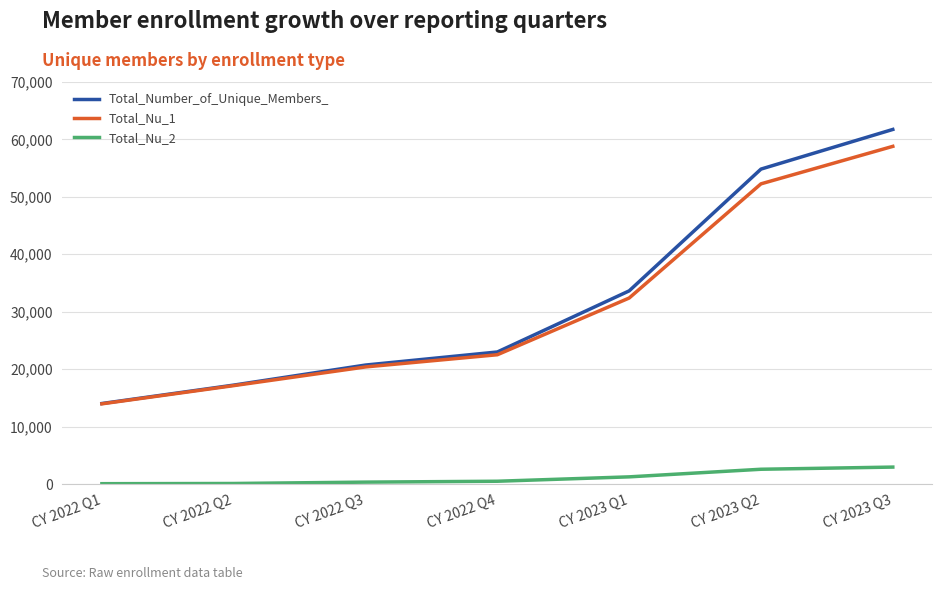

Which series has the widest spread of values?

Total_Number_of_Unique_Members_